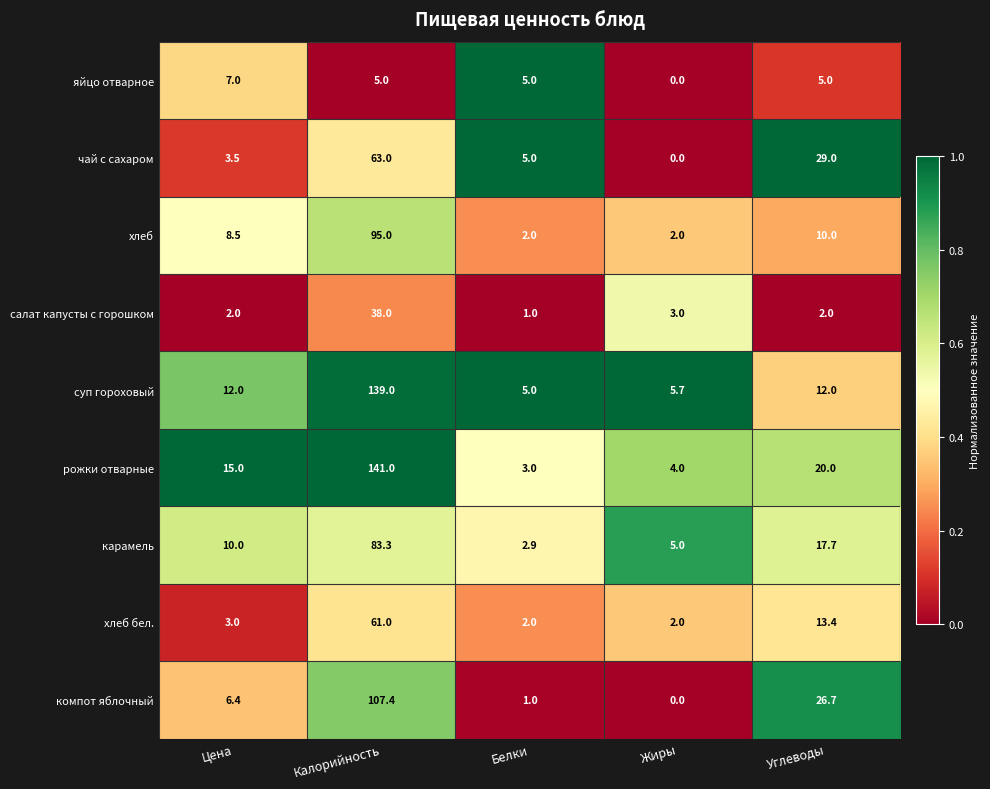

What is the average value of the чай с сахаром series?

20.1